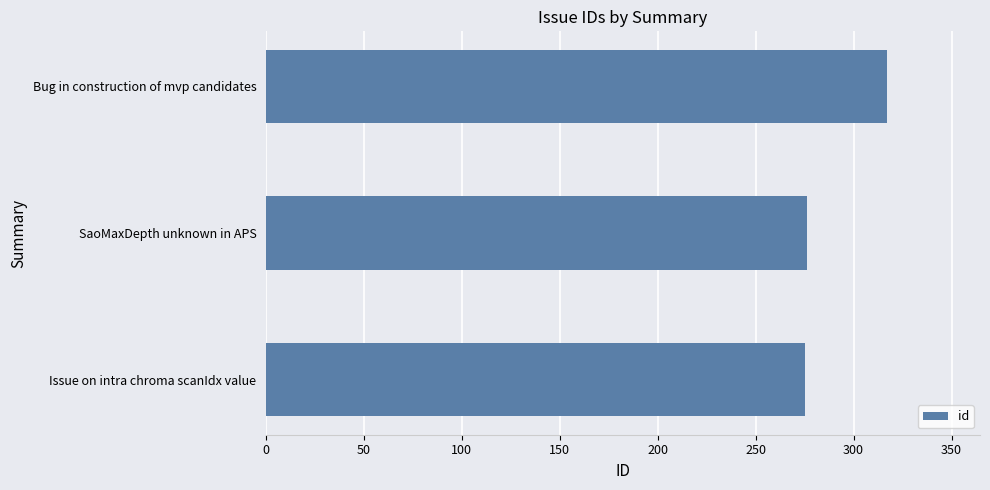

What is the smallest value displayed?

275